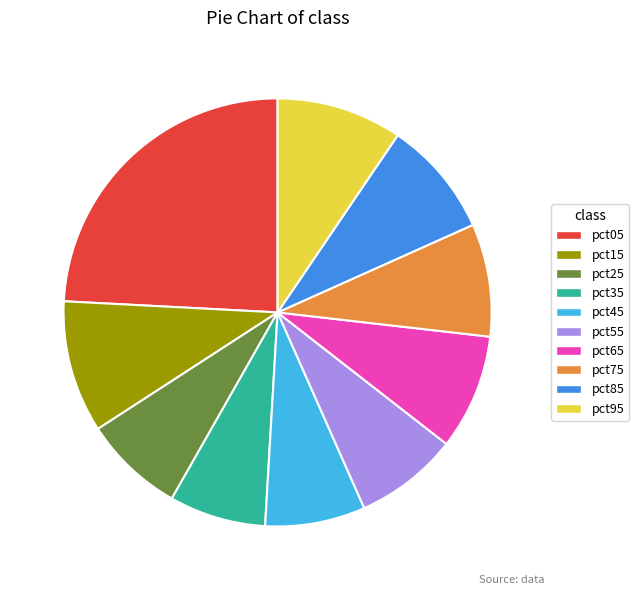

Is the sum of pct35 and pct85 greater than half?

No